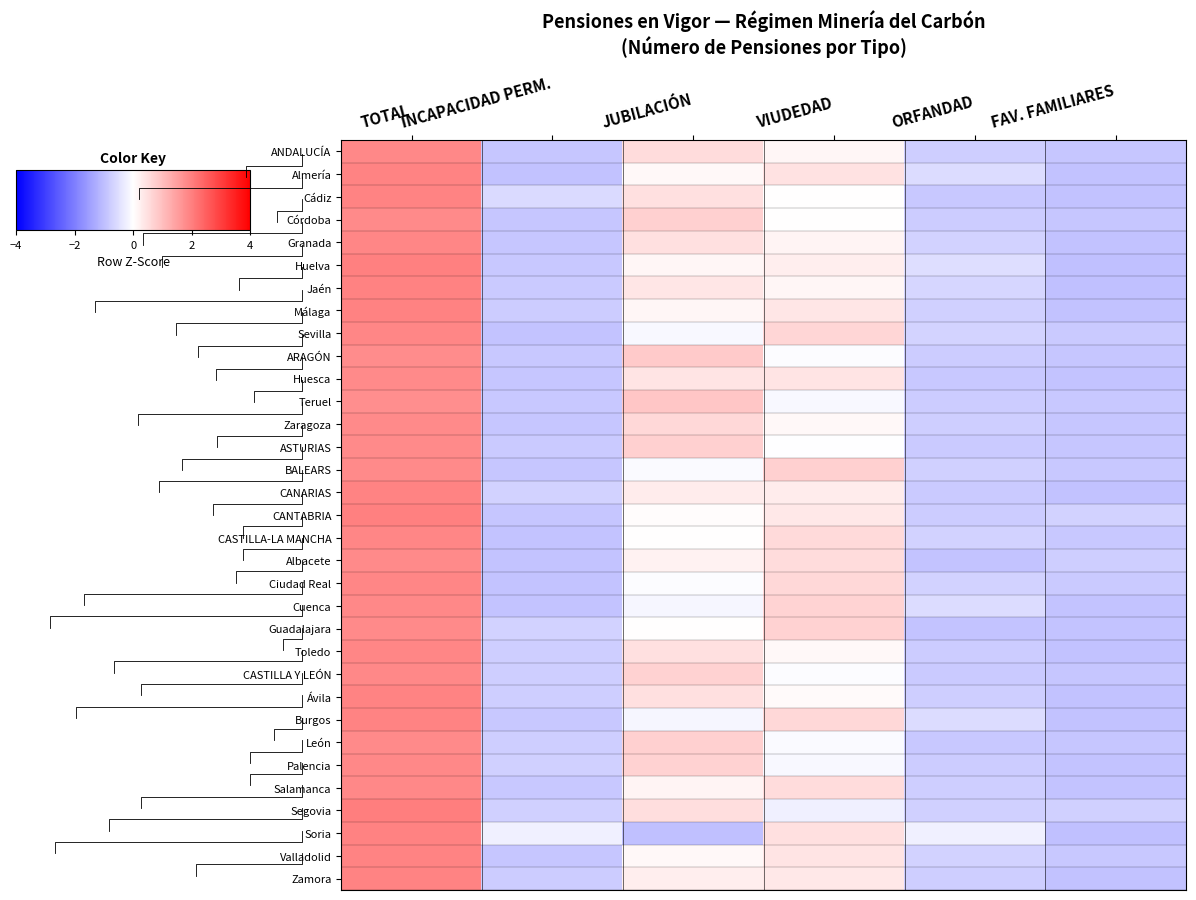

At which label does Cádiz first exceed 0?

TOTAL